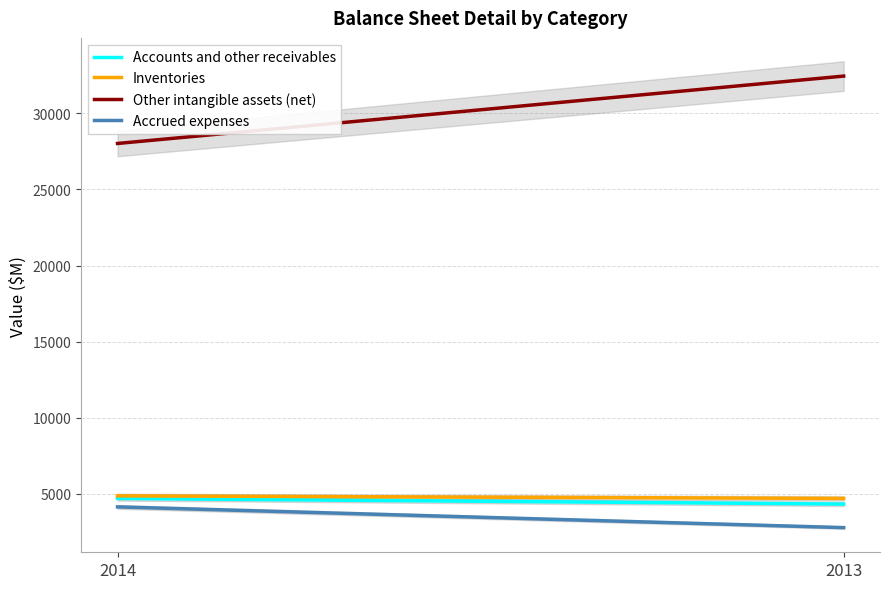

What is the difference between the highest and lowest values at 2014?

23872